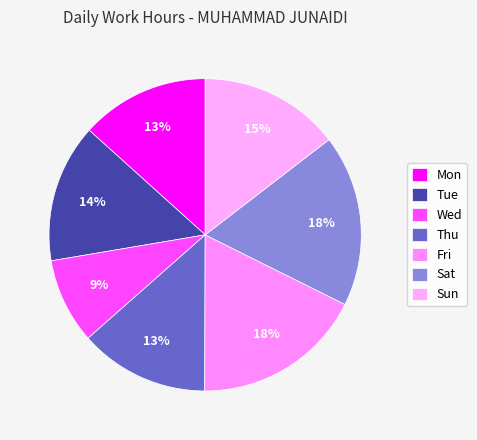

What is the ratio of the value at Fri to the value at Sat?

1.0